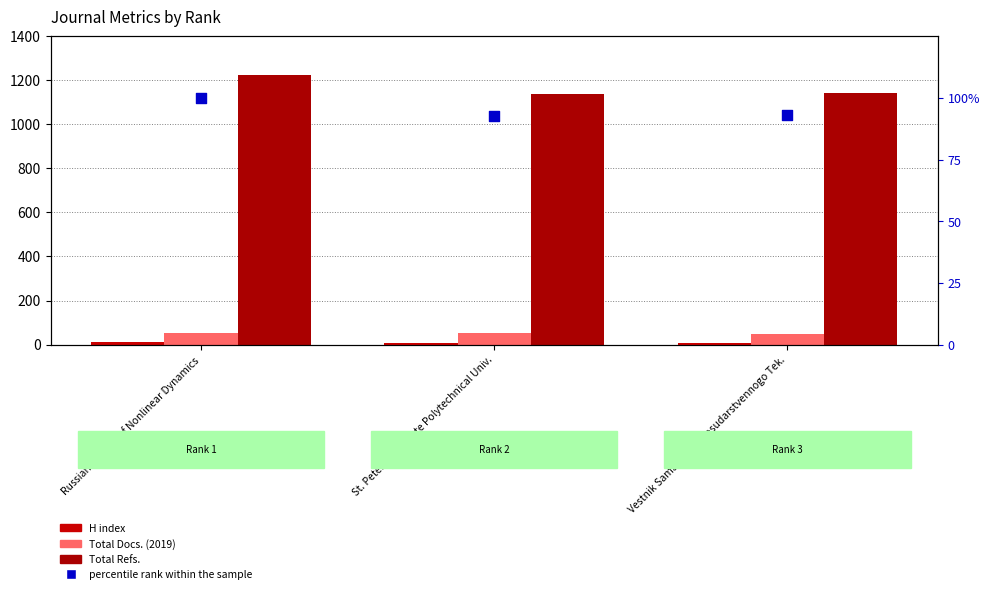

What is the total value across all series at St. Petersburg State Polytechnical Univ.?

1285.7